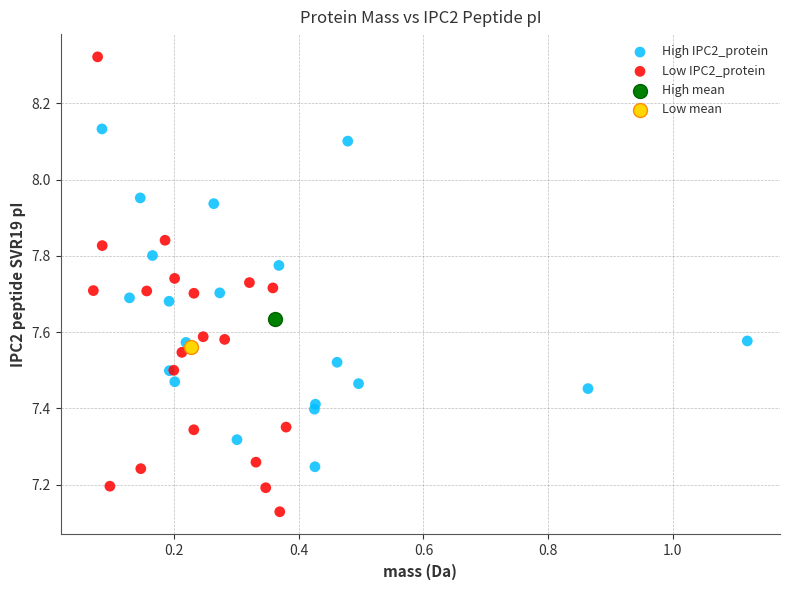

What are all the series names shown in the legend?

High IPC2_protein, Low IPC2_protein, High mean, Low mean